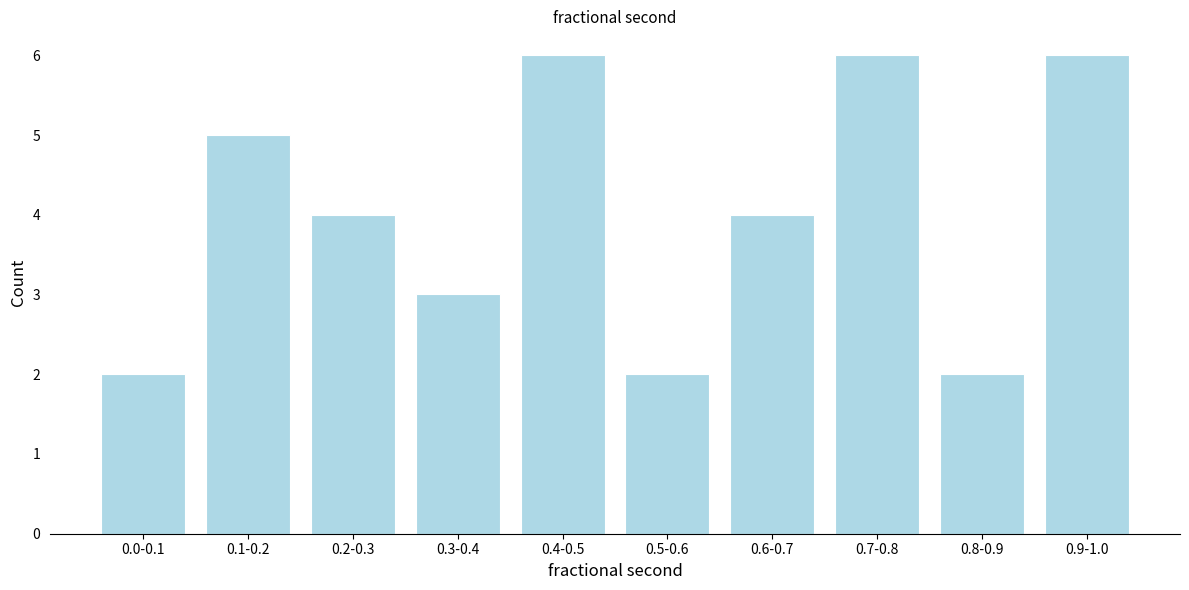

Reading right to left, extract all data points from this chart.

6	2	6	4	2	6	3	4	5	2